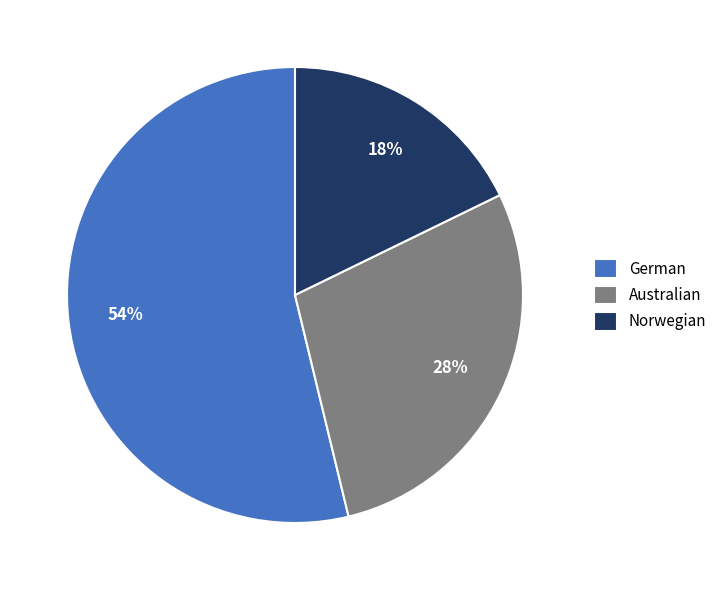

Does German represent more than half of the total?

Yes